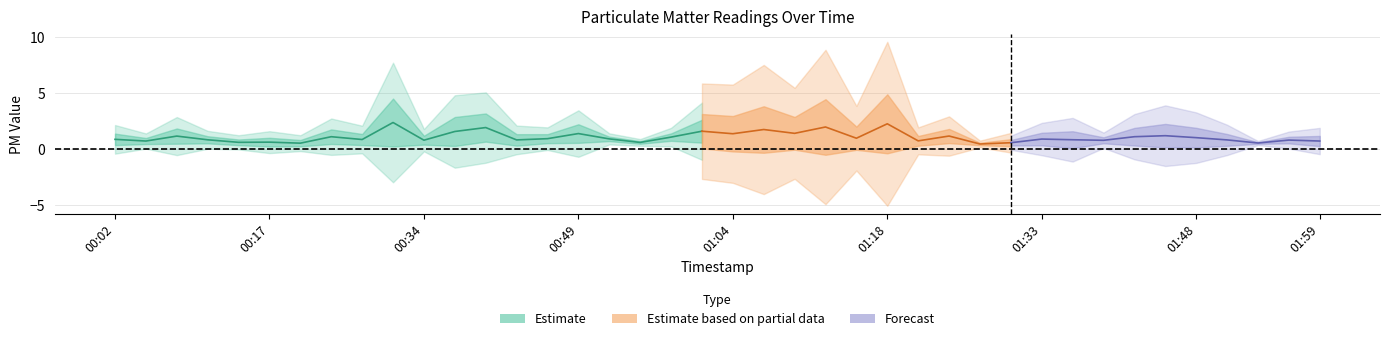

Is it true that P2 equals 0.6 at 2022-07-19T01:56?

True